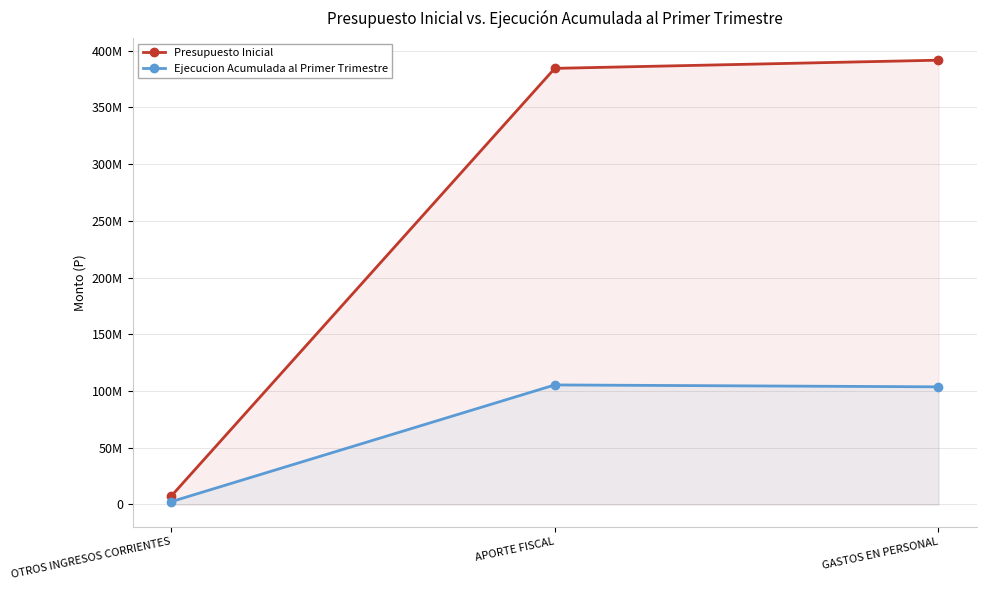

Is it true that Ejecucion Acumulada al Primer Trimestre equals 105400934 at APORTE FISCAL?

True